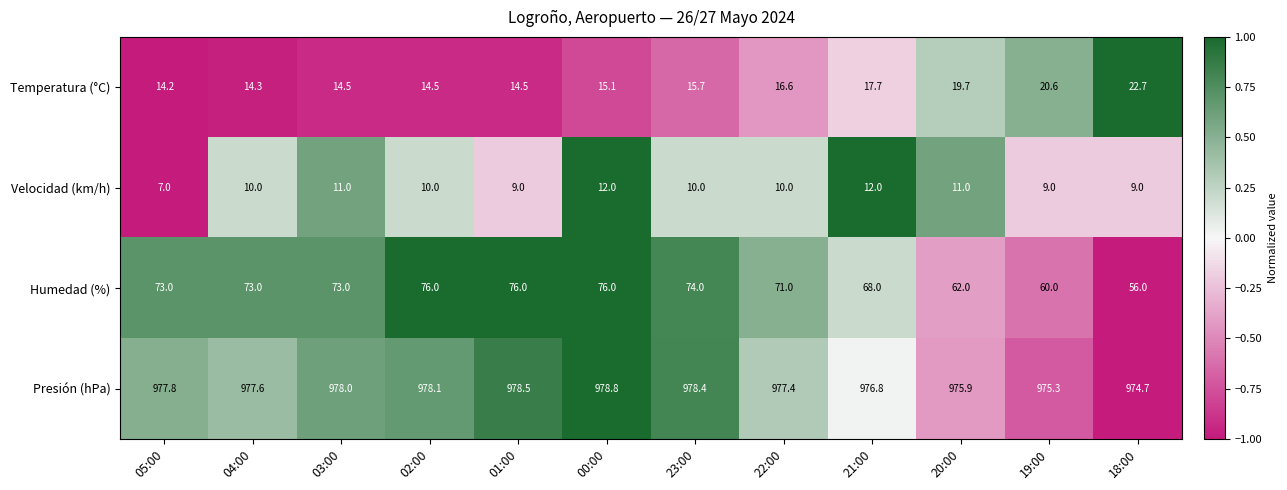

What is the smallest value displayed?

7.0